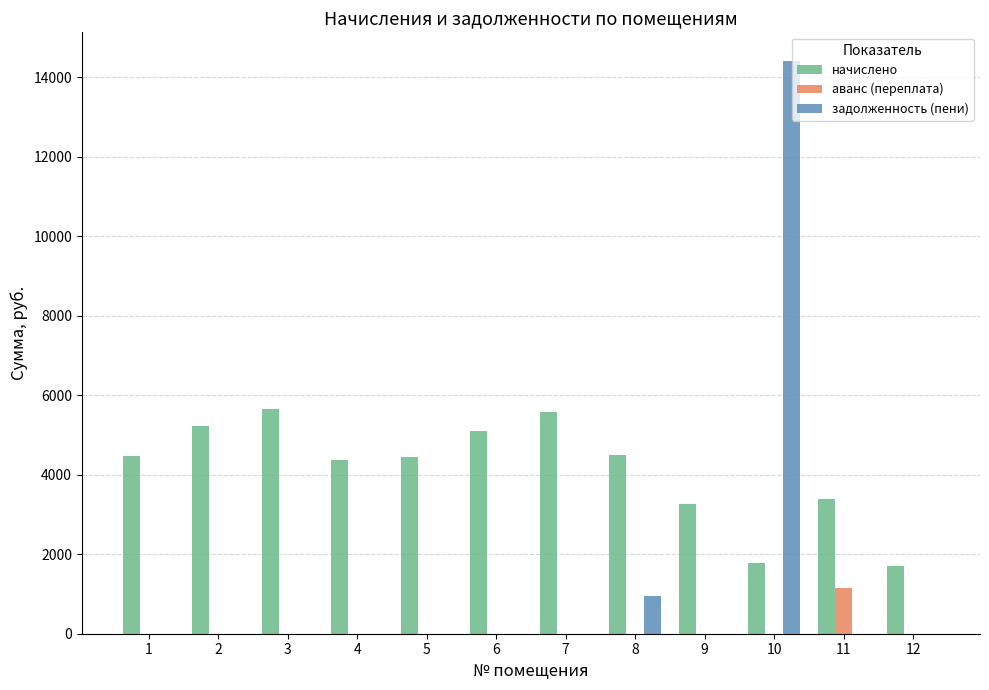

Where does the начислено series first go above 4458?

1